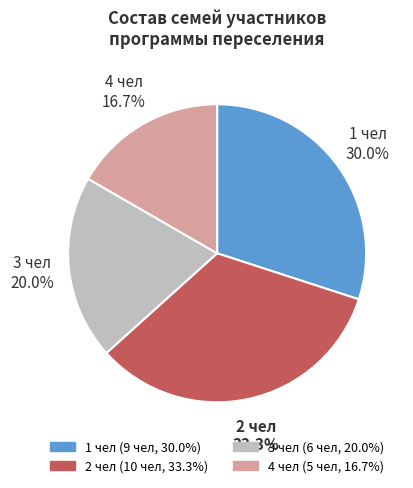

Is there any slice that represents more than half of the pie?

No